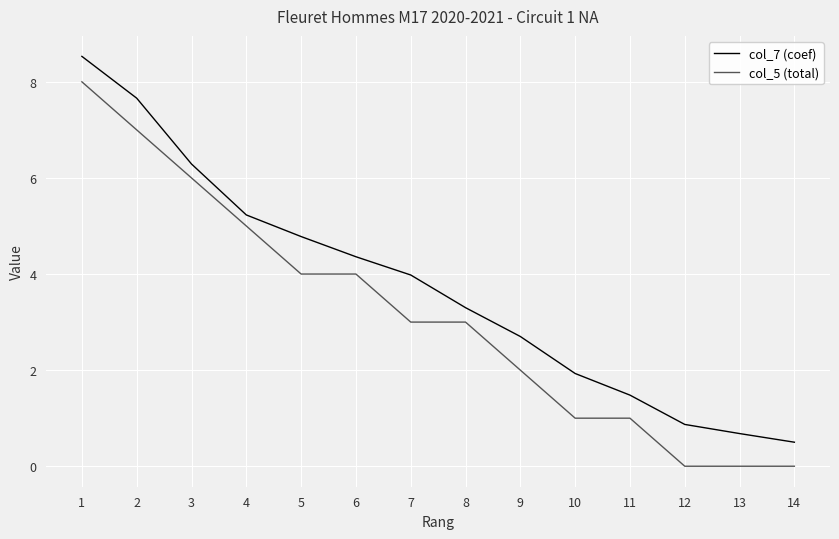

Where is col_7 (coef) nearest to the value 4?

7